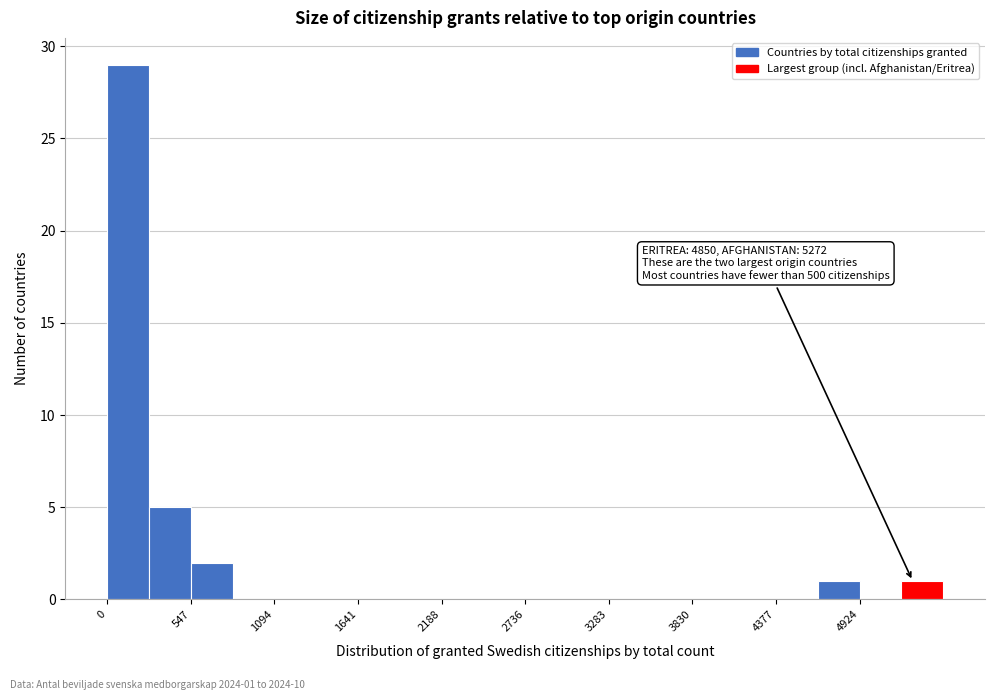

Read against the x-axis, roughly where is the centre of the tallest bar?

100